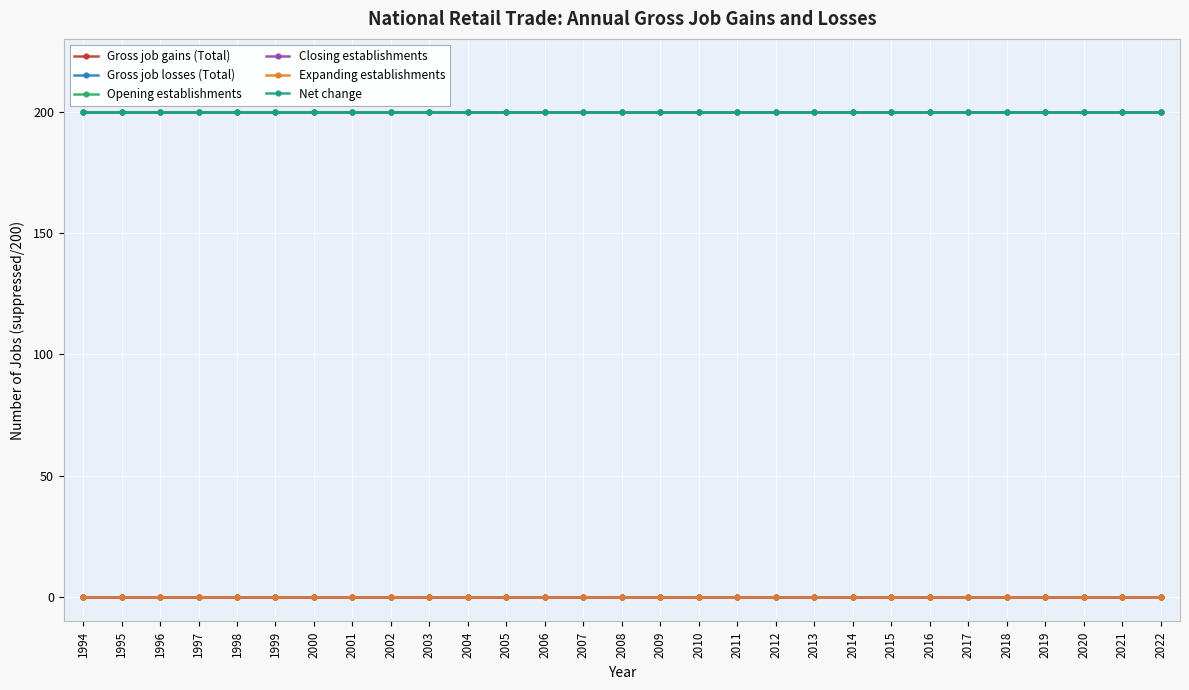

The Closing establishments series shows 0 at 1997. True or false?

True